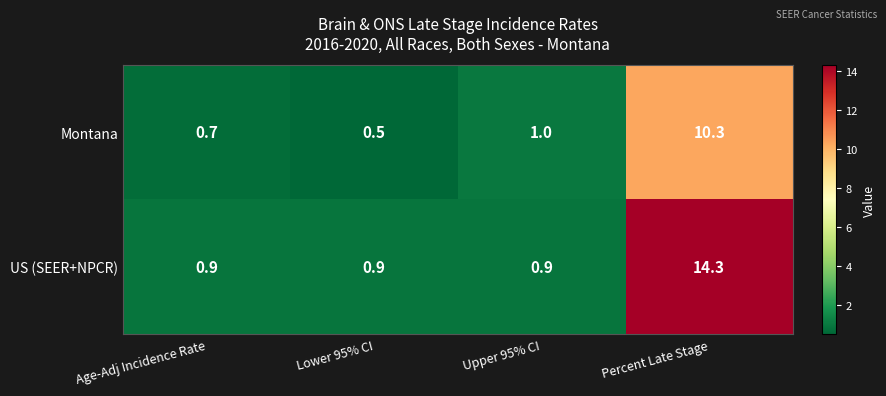

How many data points does each series have?

4